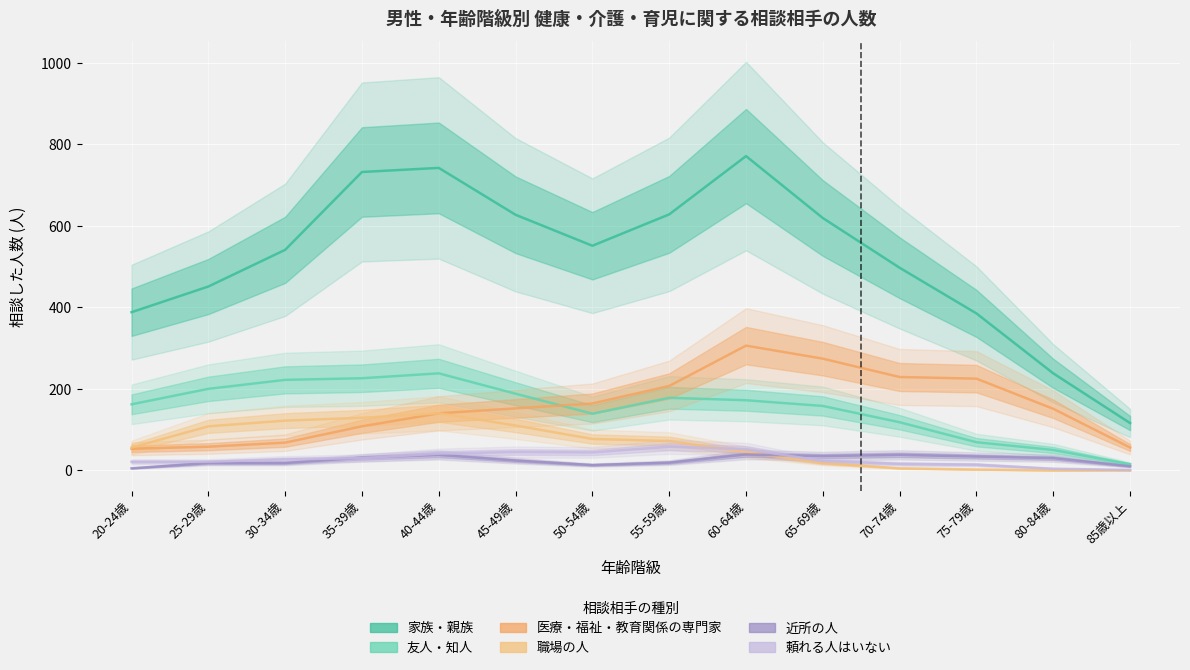

True or false: 職場の人 and 友人・知人 cross at least once.

False